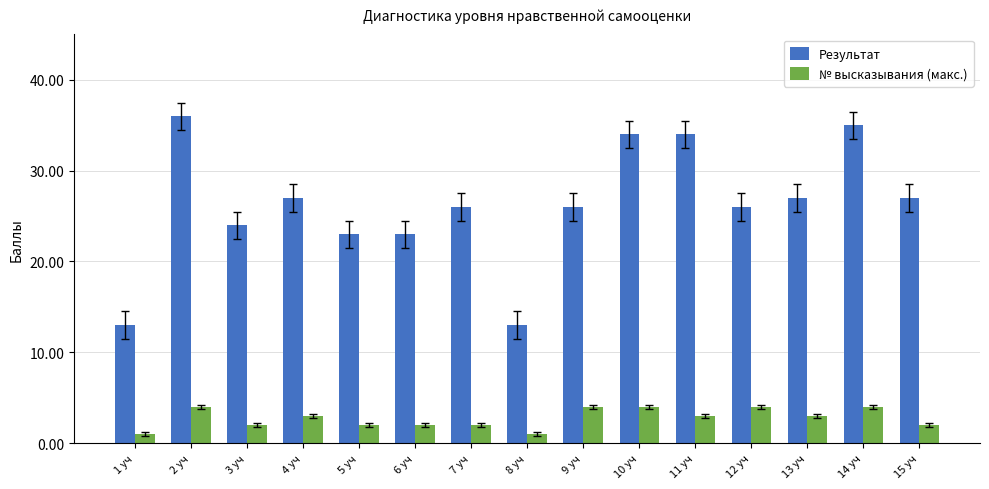

The value of № высказывания (макс.) at 3 уч is 2. True or false?

True